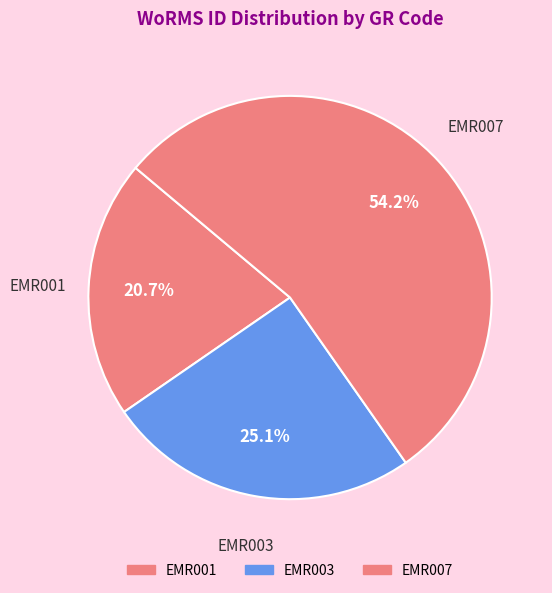

How many segments does this pie chart have?

3